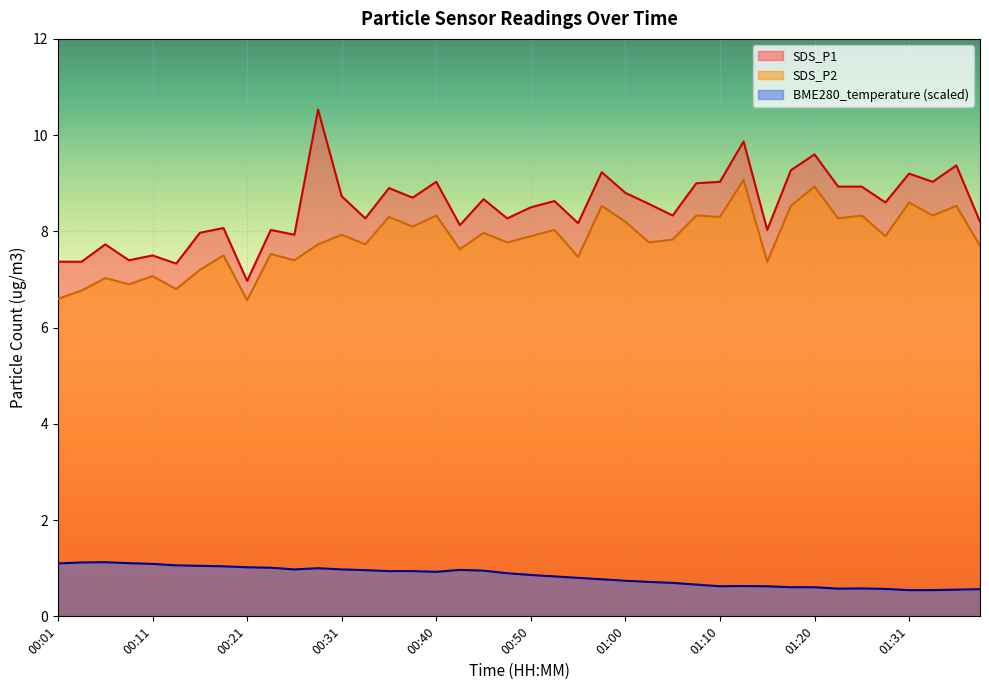

True or false: SDS_P1 has more than 0 interior local peaks.

True